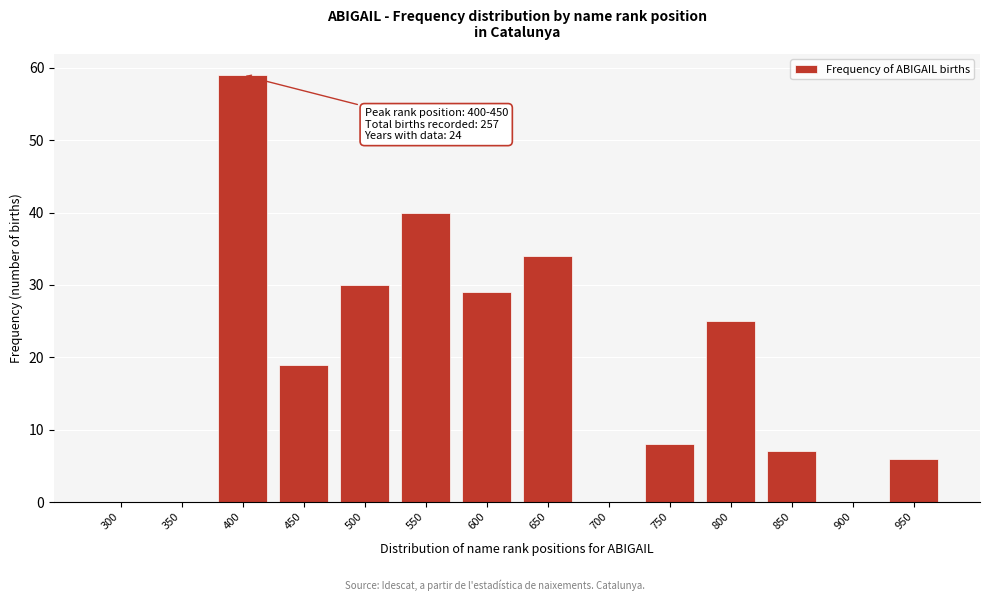

Reading left to right, extract all data points from this chart.

300=0	350=0	400=59	450=19	500=30	550=40	600=29	650=34	700=0	750=8	800=25	850=7	900=0	950=6